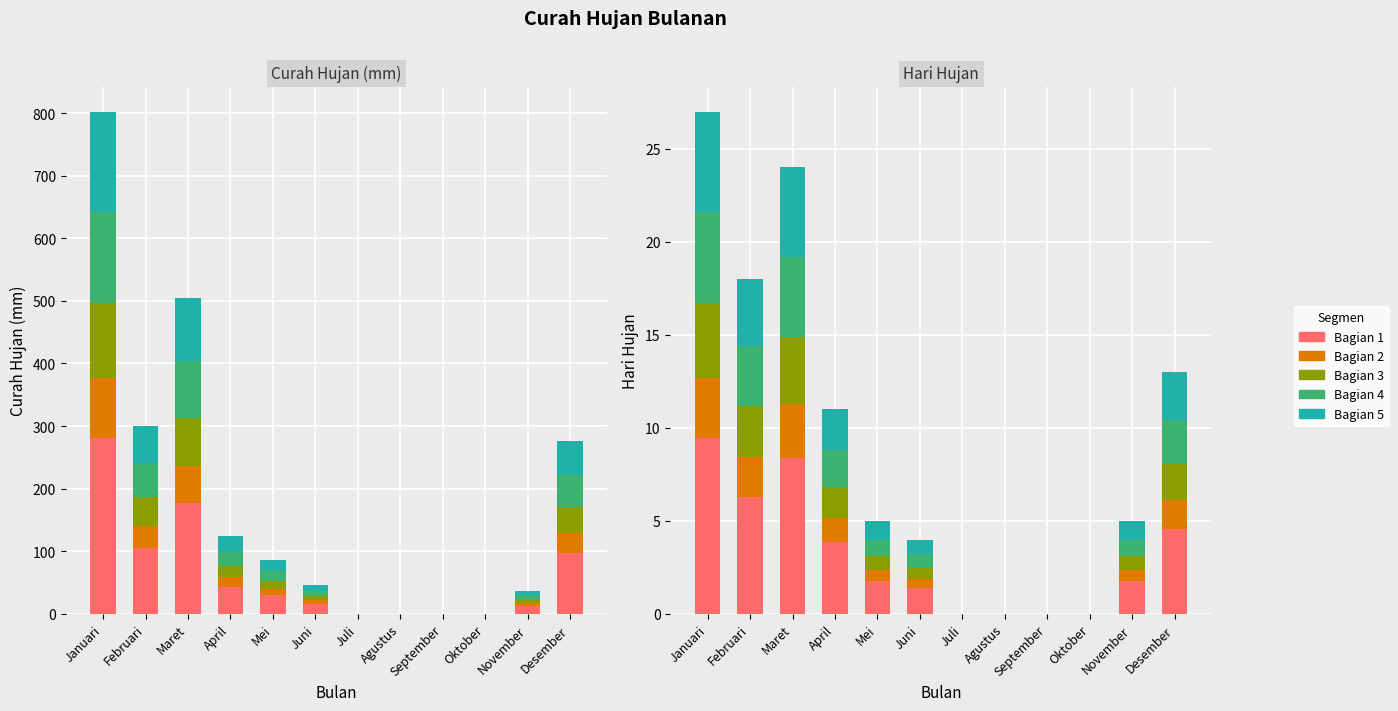

What is the label of the 1st bar from the left?

Januari